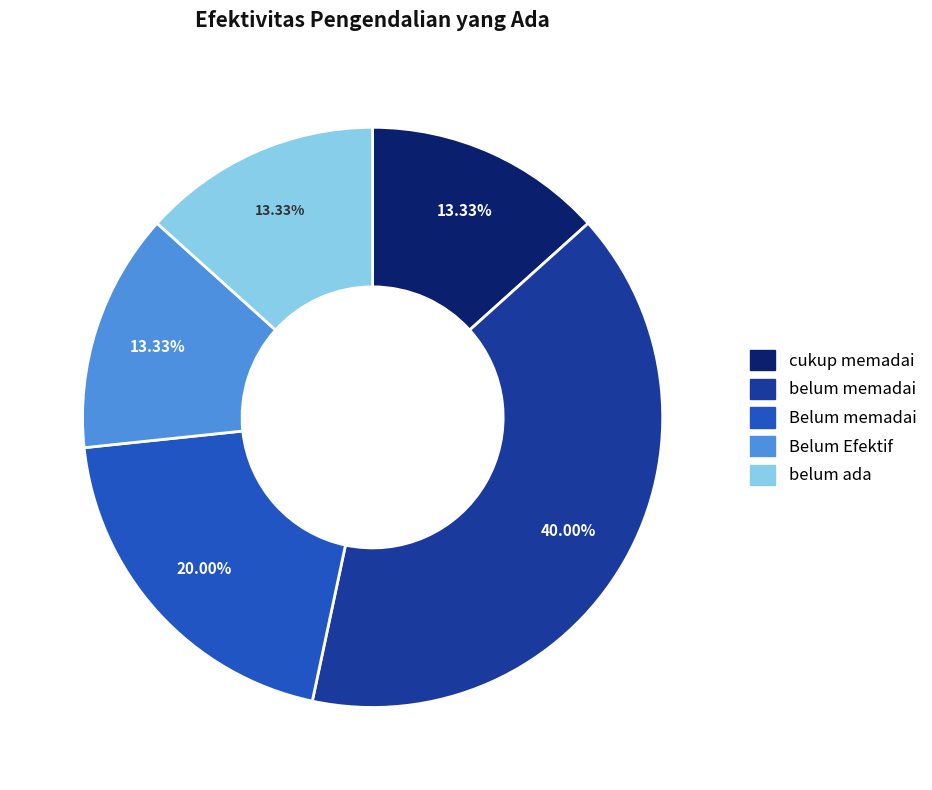

Does any single category account for the majority?

No